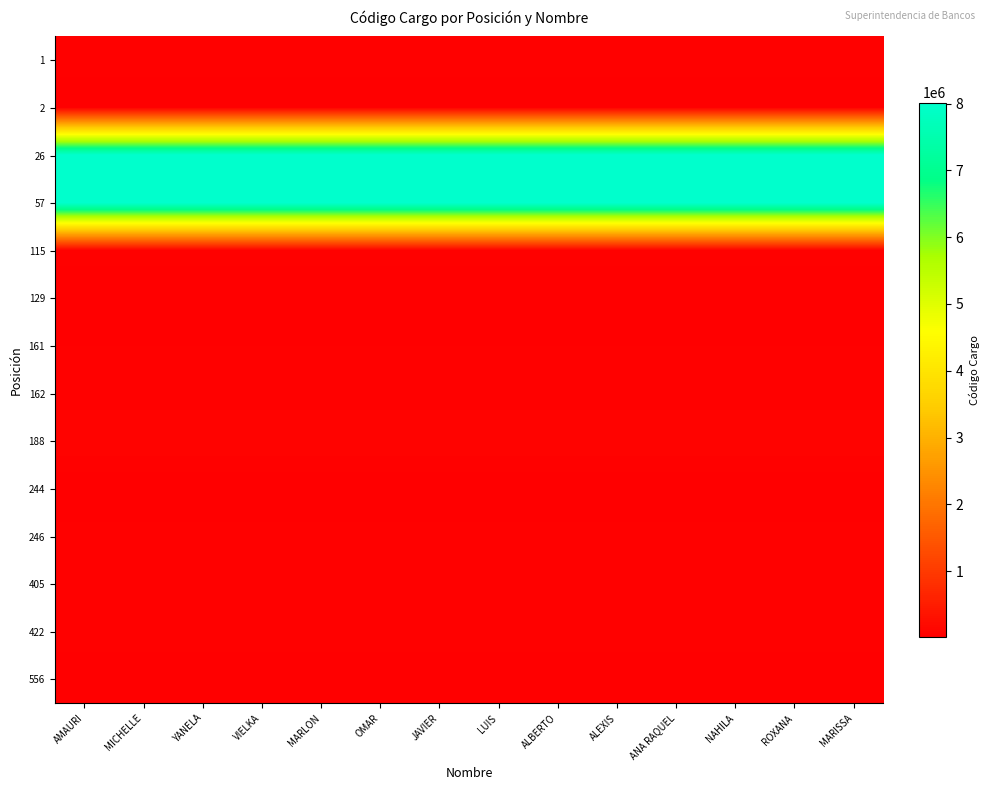

Which label corresponds to the largest value in the chart?

AMAURI